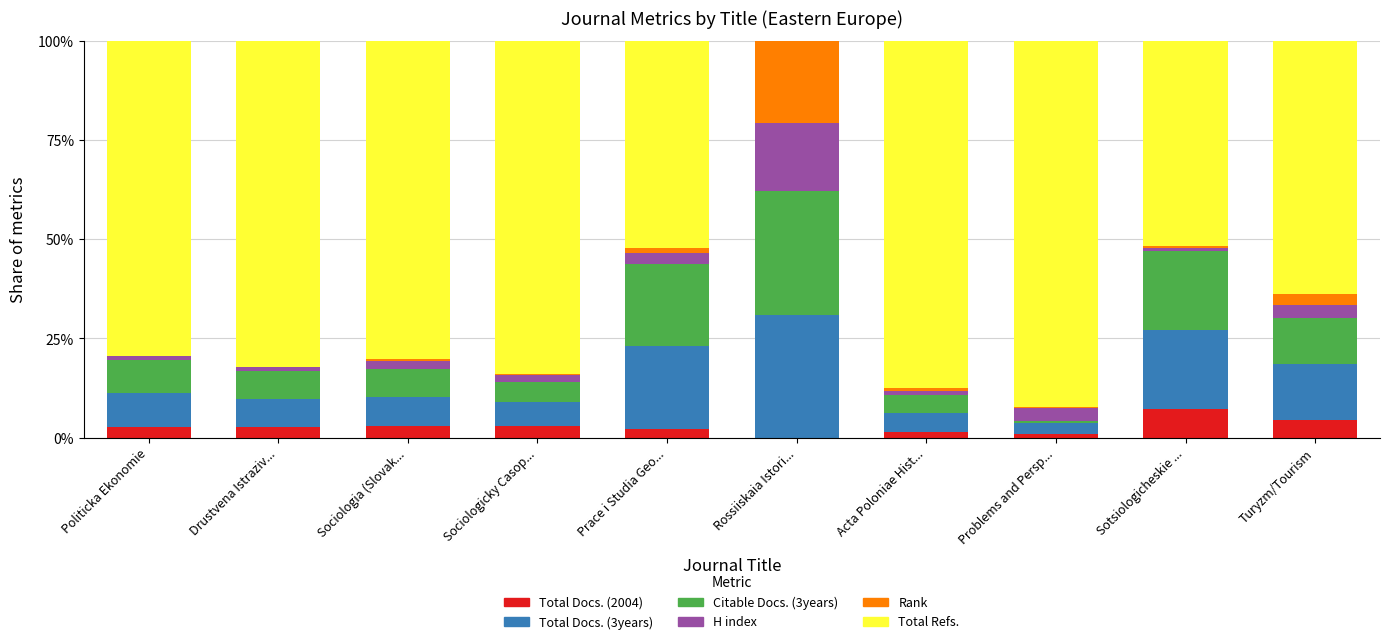

Which category has the highest value in the Total Docs. (2004) series?

Sotsiologicheskie ...